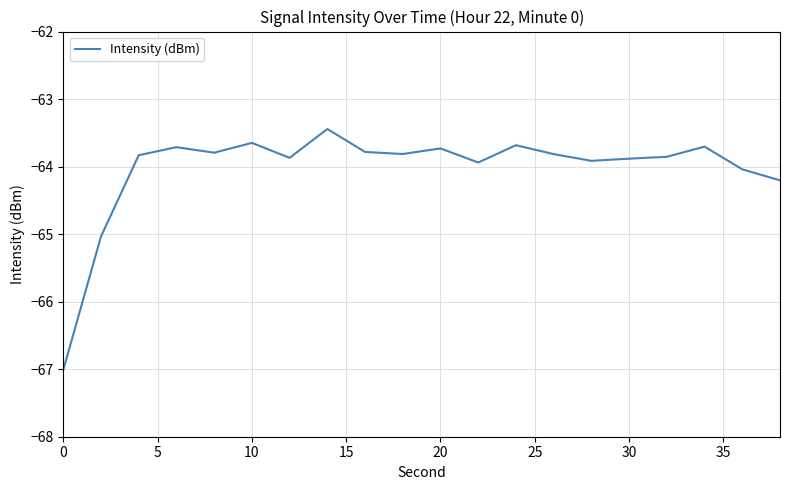

What is the greatest value displayed?

-63.4